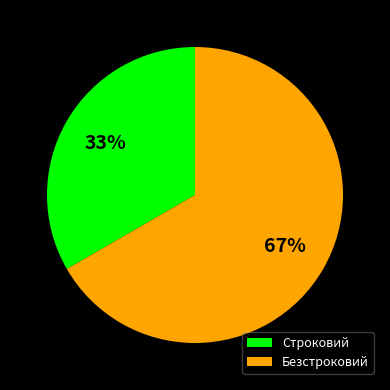

To the nearest percent, what is the average slice percentage?

50%